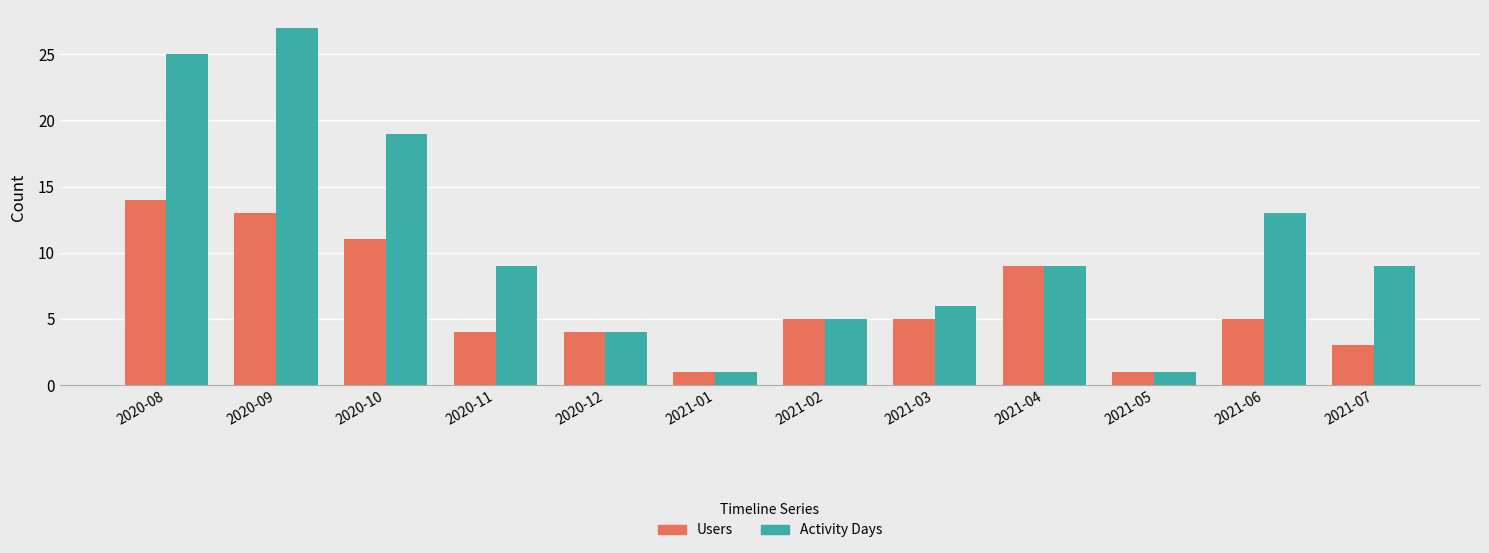

What is the maximum value shown in the chart?

27